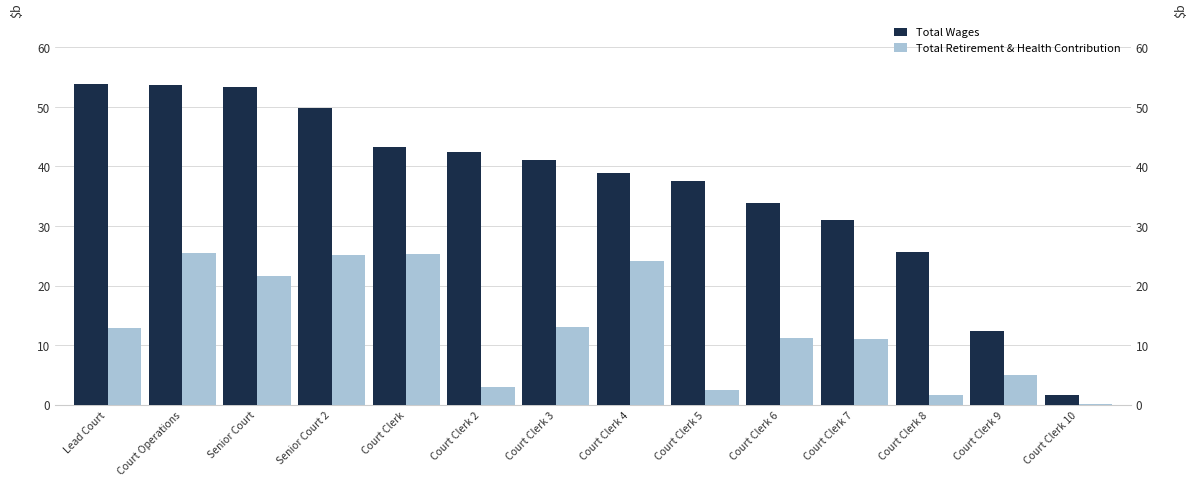

How many data points in Total Wages are above 41?

7